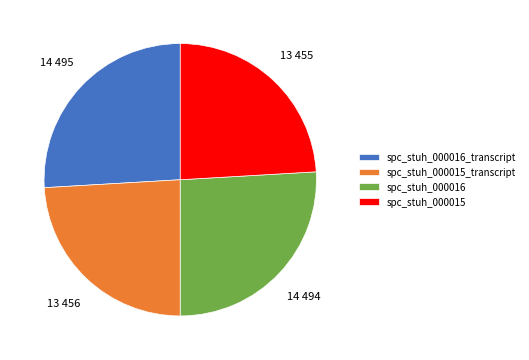

Is it true that spc_stuh_000016_transcript is 17% of the pie?

False